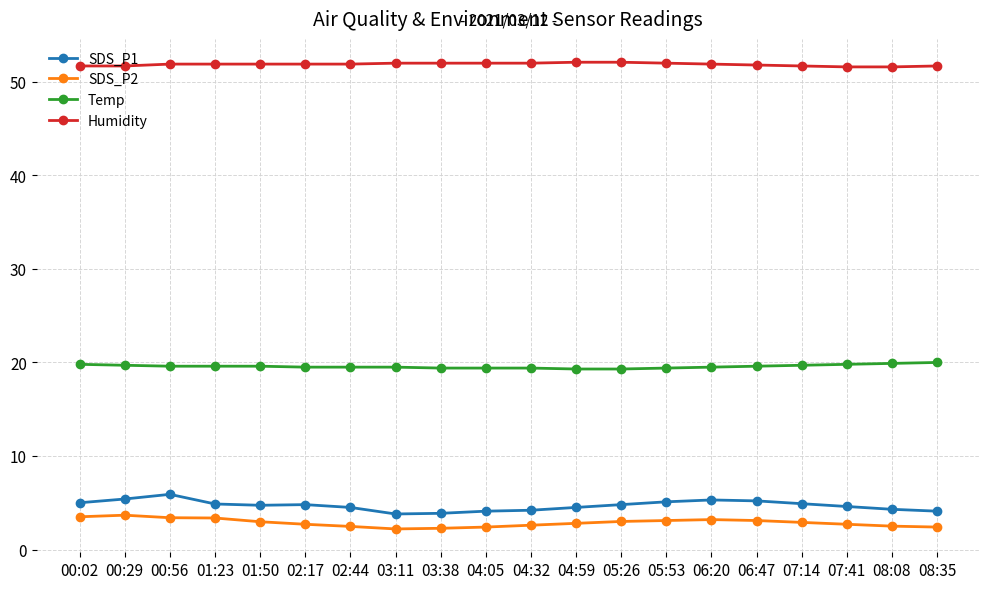

What are all the series names shown in the legend?

SDS_P1, SDS_P2, Temp, Humidity